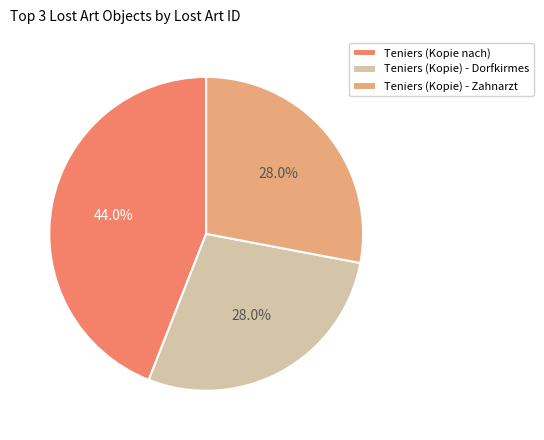

To the nearest percent, what is the average slice percentage?

33%